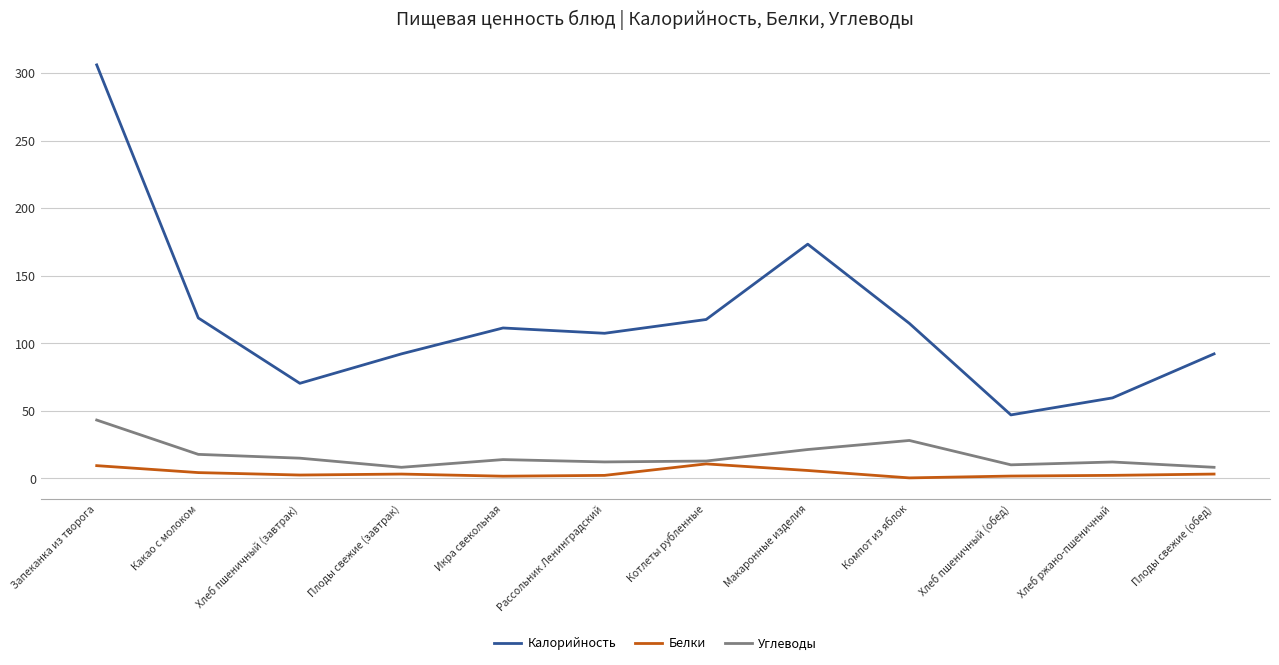

True or false: Углеводы and Калорийность cross at least once.

False